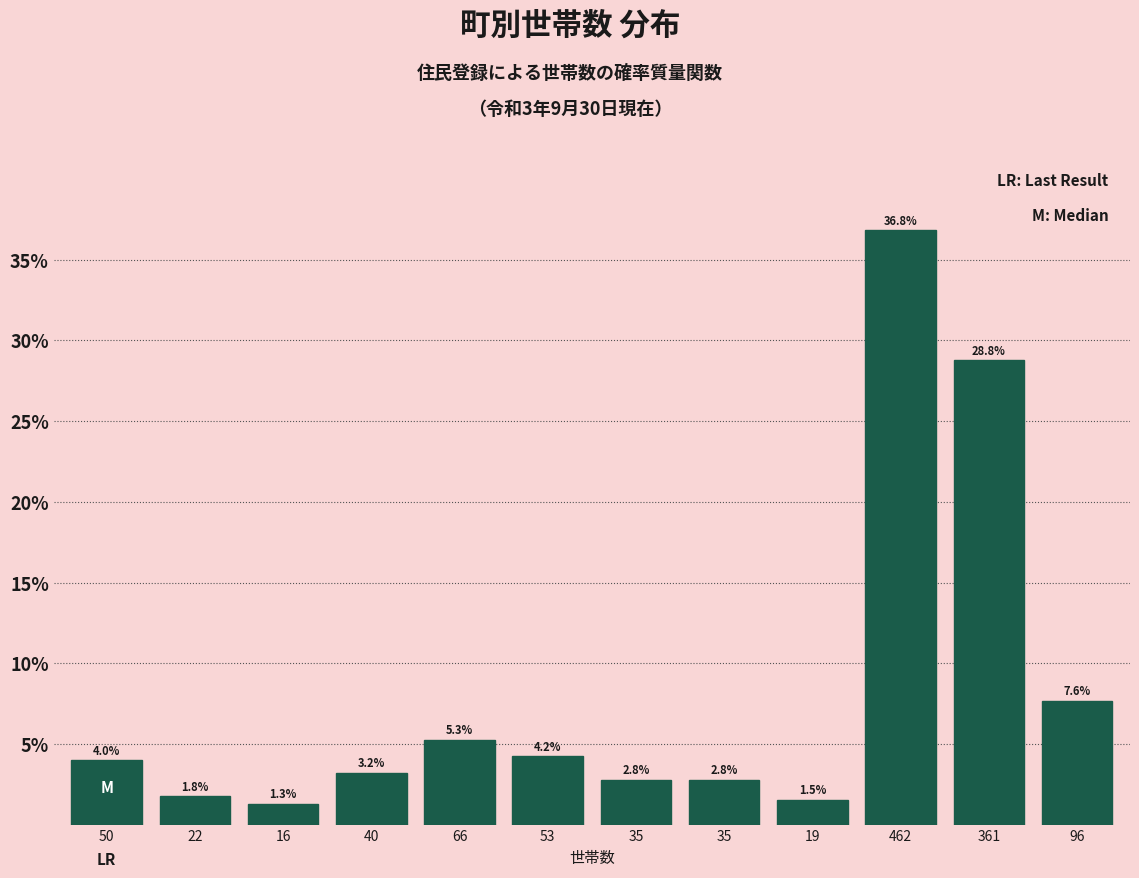

How many bars are there in total?

12